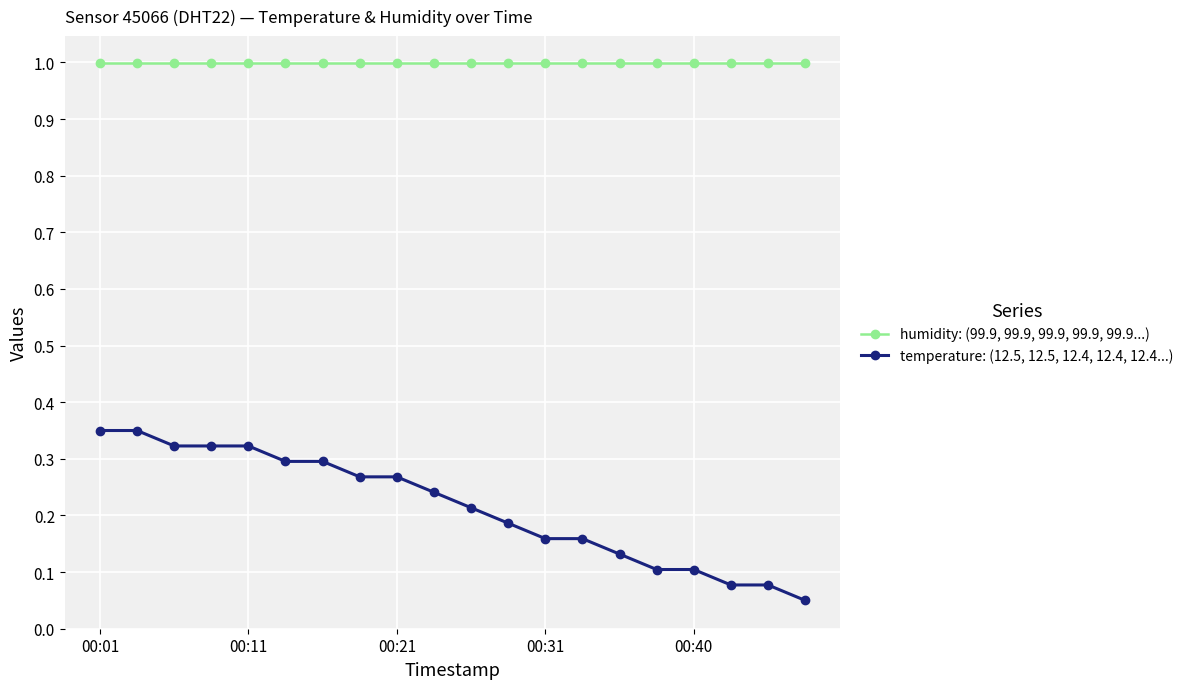

What is the value of the humidity: (99.9, 99.9, 99.9, 99.9, 99.9...) point at the 11th from the left?

1.0